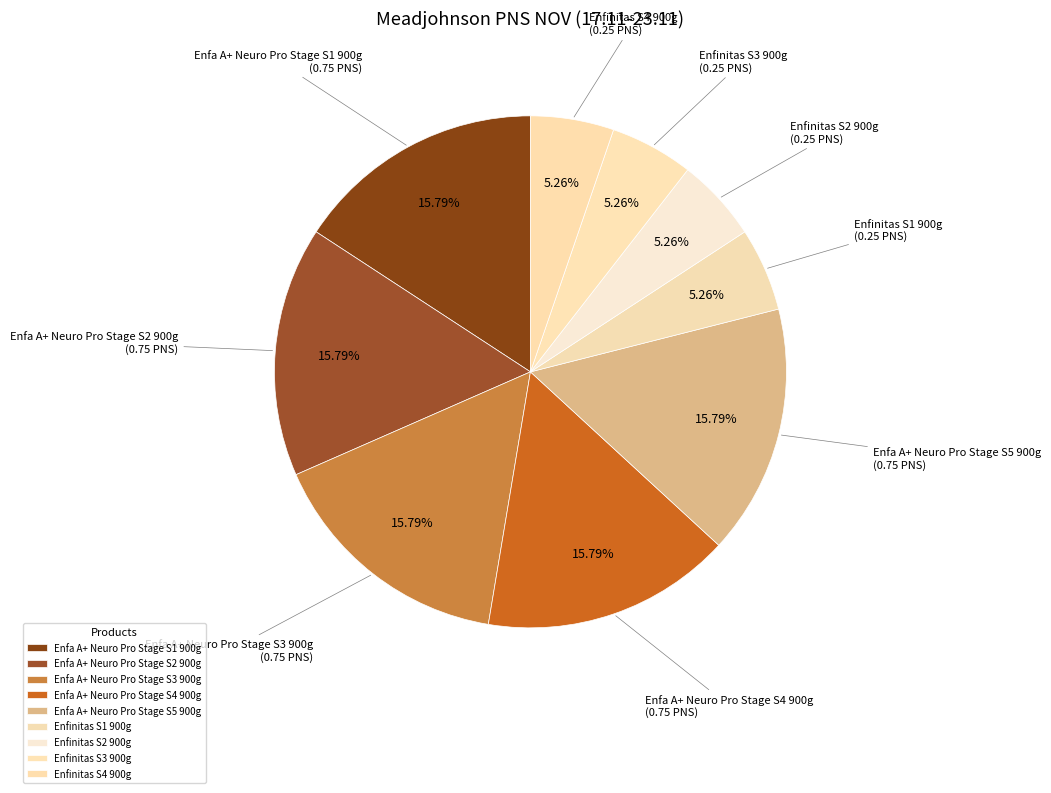

How many slices are in this pie chart?

9